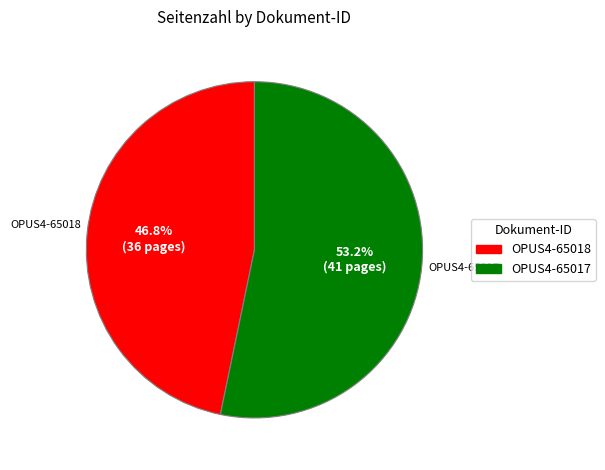

Is it true that OPUS4-65017 is 53% of the pie?

True